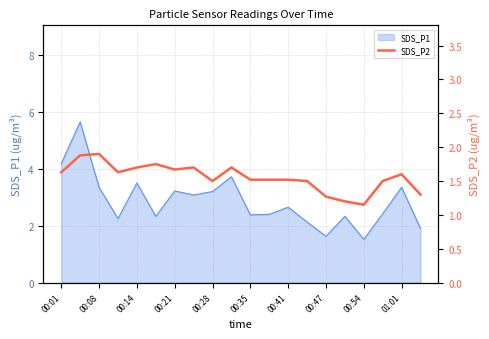

What is the lowest value of the SDS_P1 series?

1.5